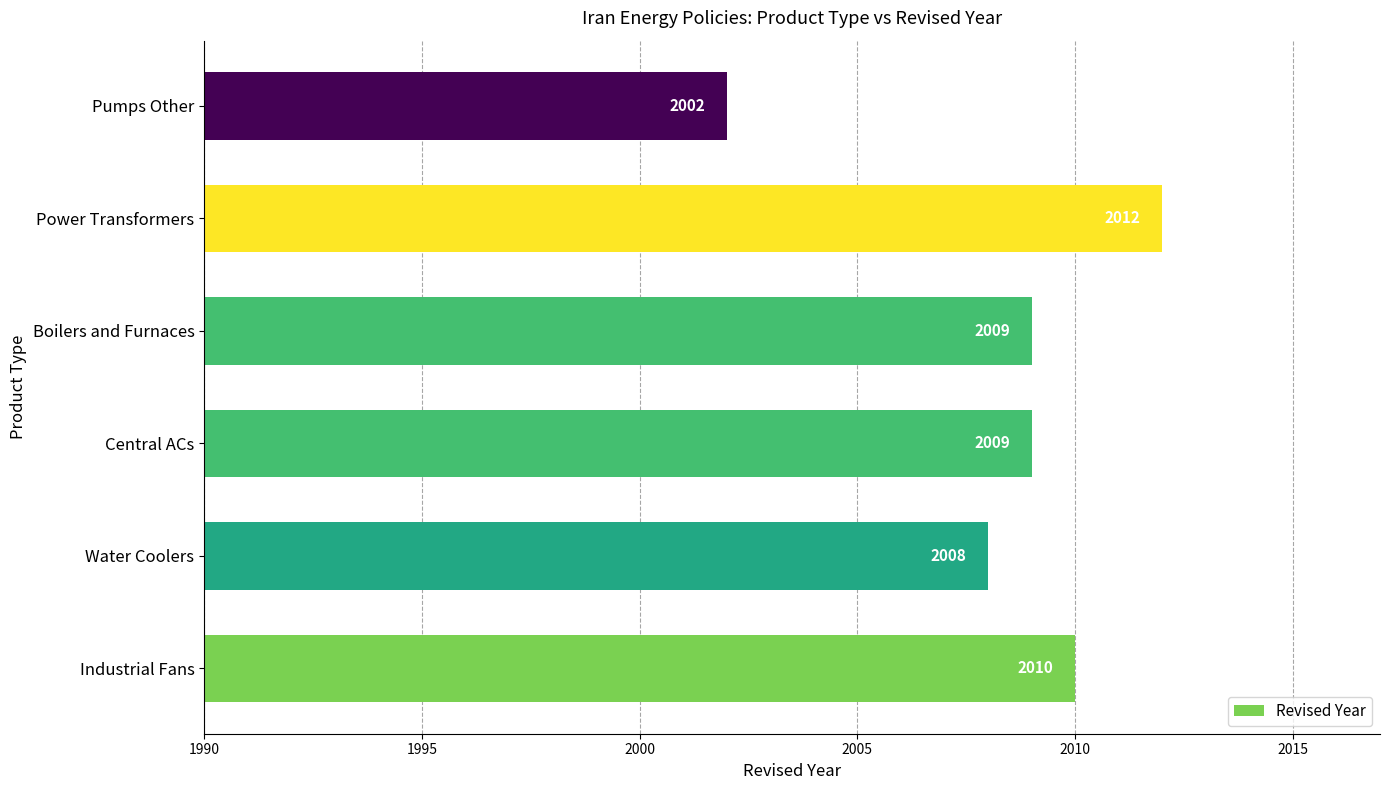

At which category does the chart reach its peak across all series?

Power Transformers